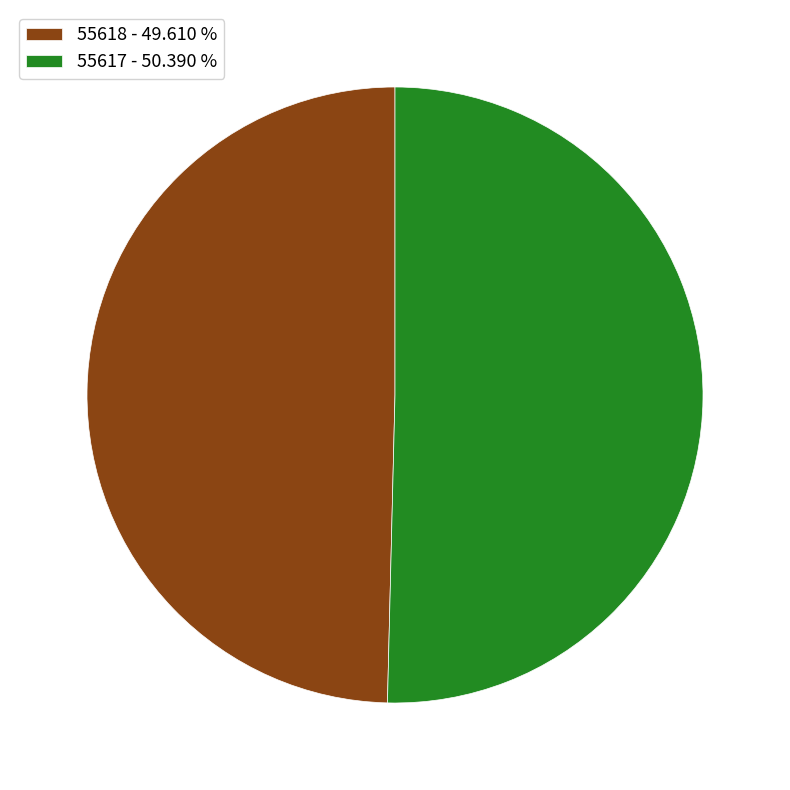

Which slice is the largest?

55617